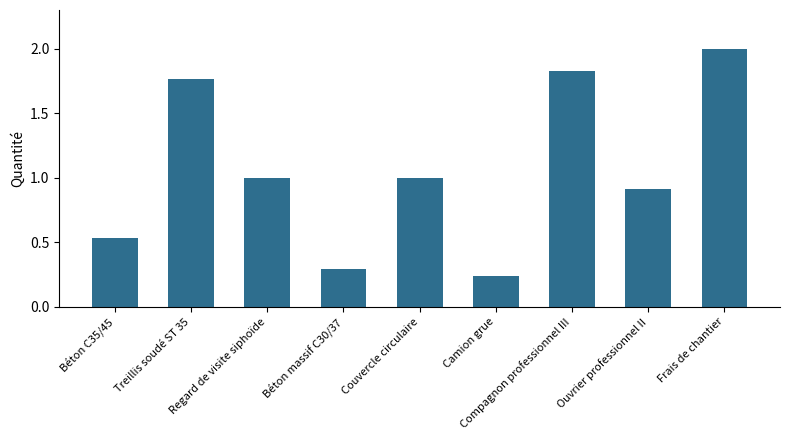

Which has a higher value, Regard de visite siphoïde or Camion grue?

Regard de visite siphoïde